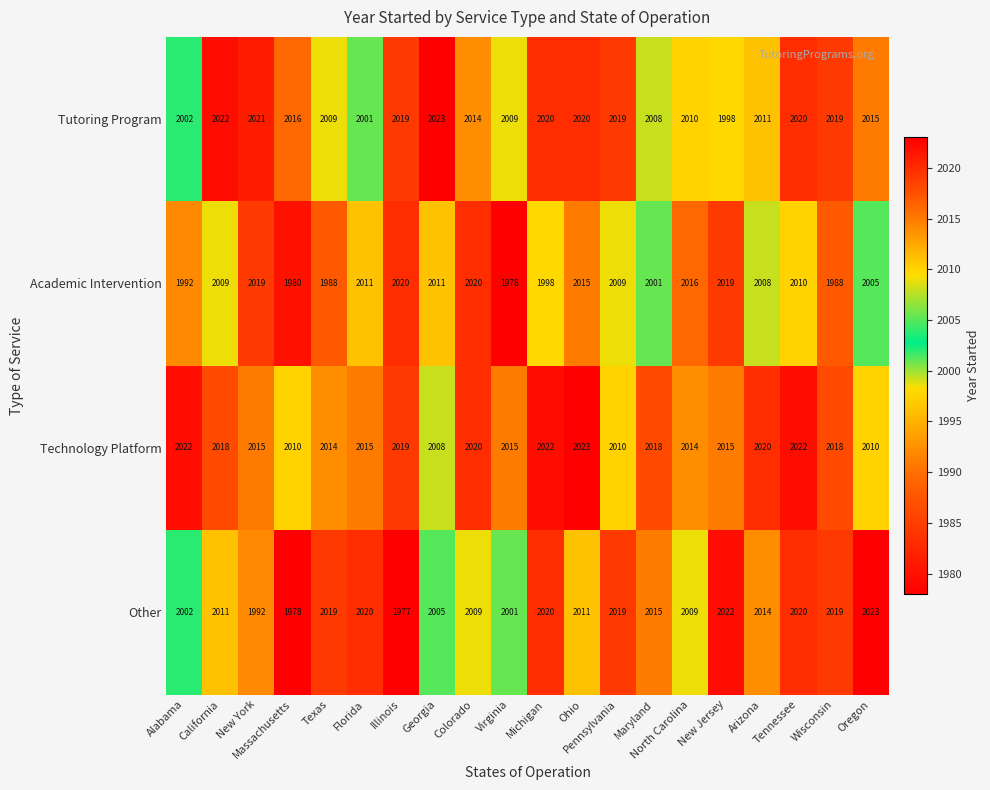

The value of Tutoring Program at Florida is 2001. True or false?

True